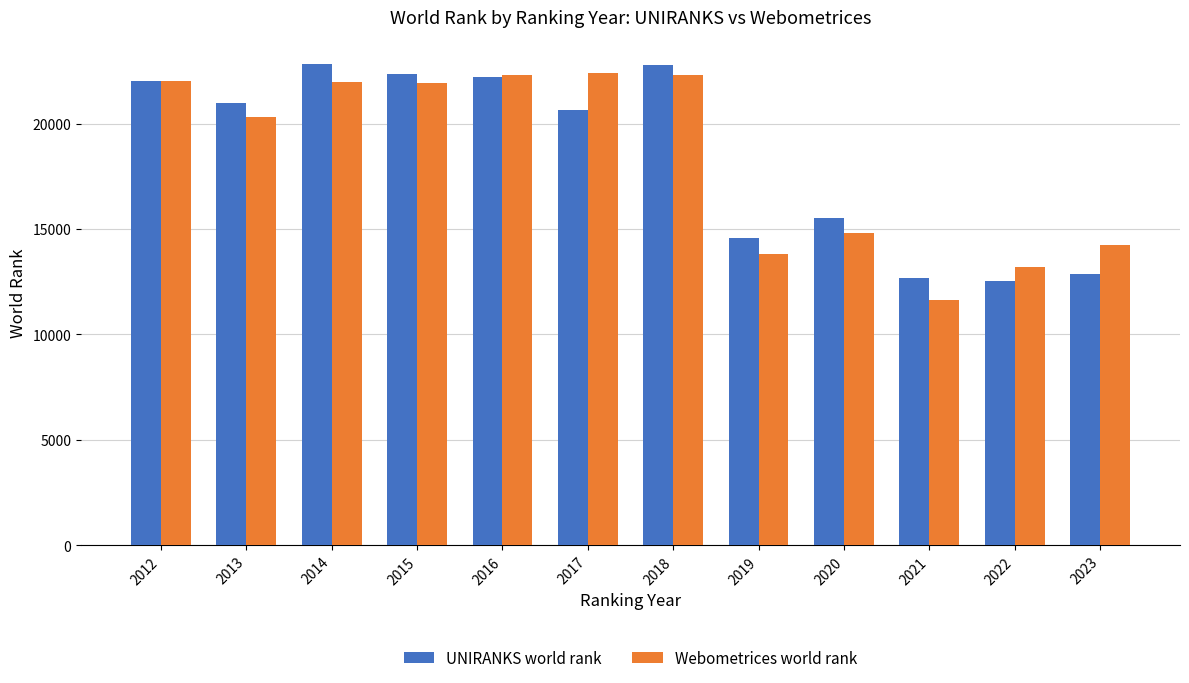

Between 2013 and 2020, which series saw the biggest shift?

Webometrices world rank